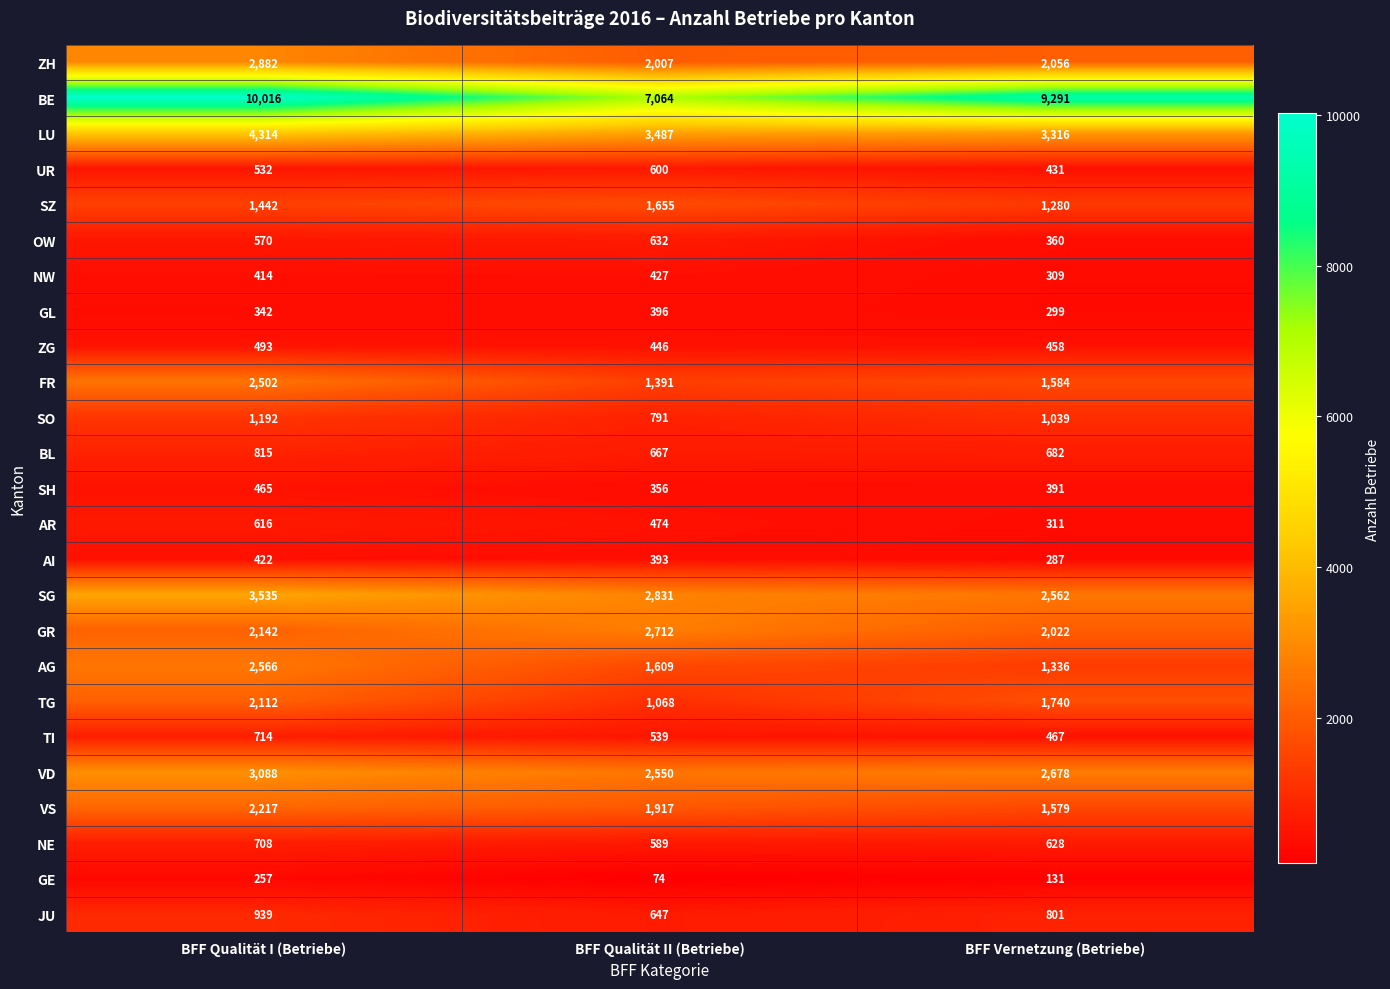

How many data points does each series have?

3